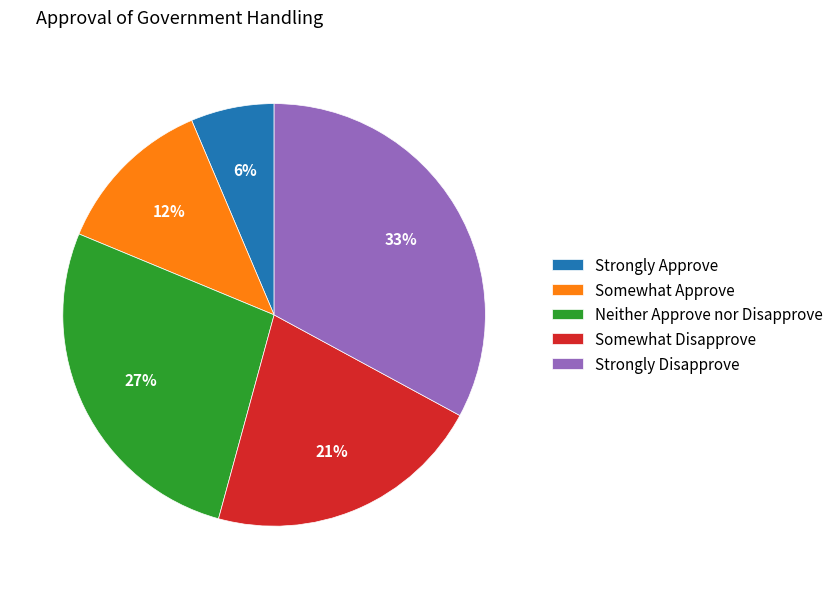

Rank the categories by value from lowest to highest.

Strongly Approve, Somewhat Approve, Somewhat Disapprove, Neither Approve nor Disapprove, Strongly Disapprove